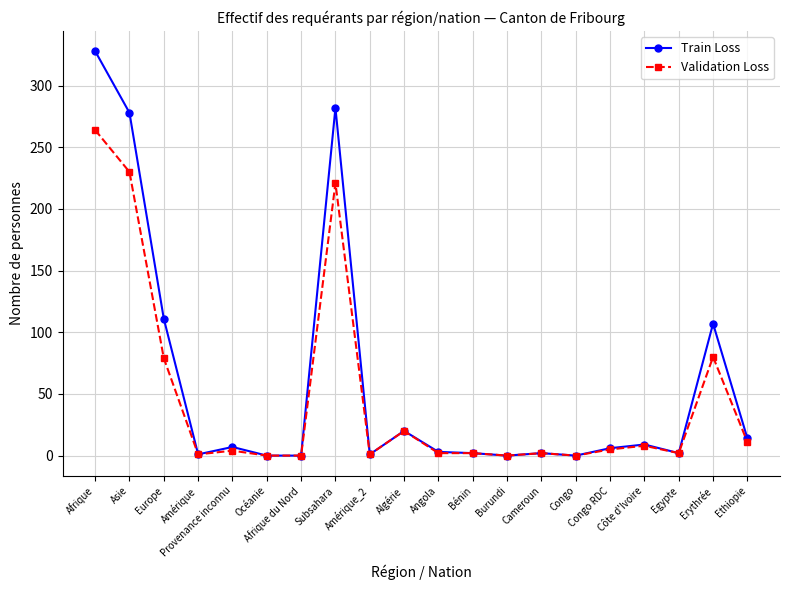

What is the highest value of the Train Loss series?

328